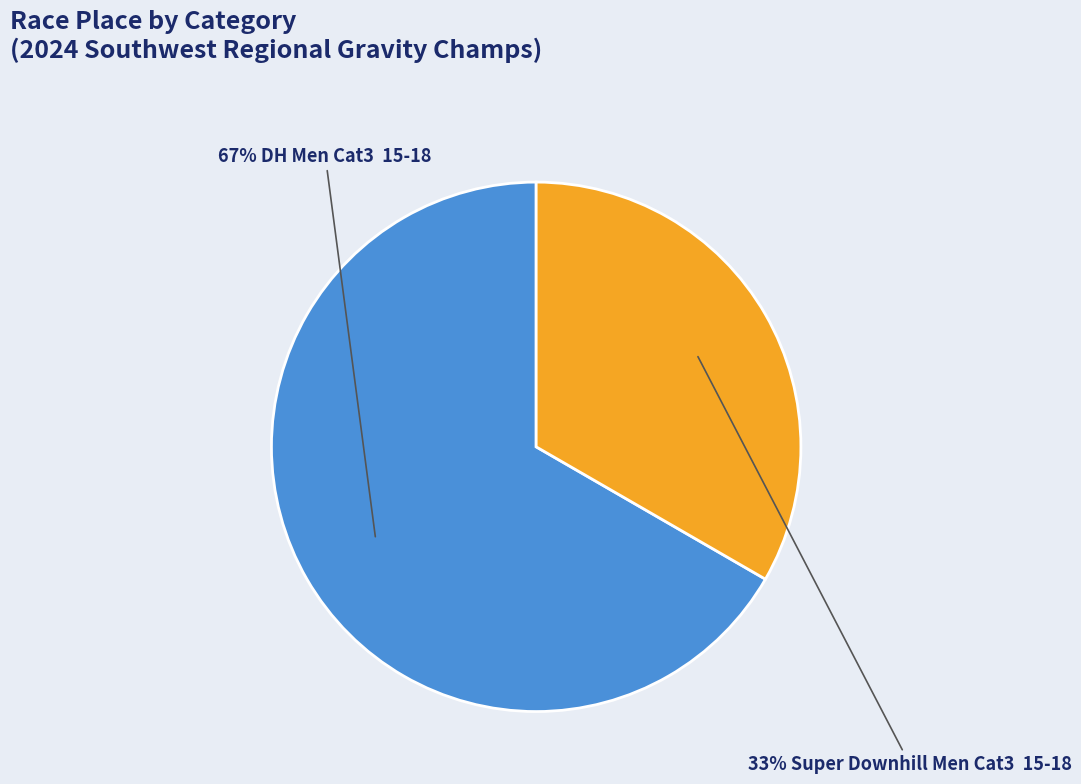

To the nearest percent, what is the average slice percentage?

50%